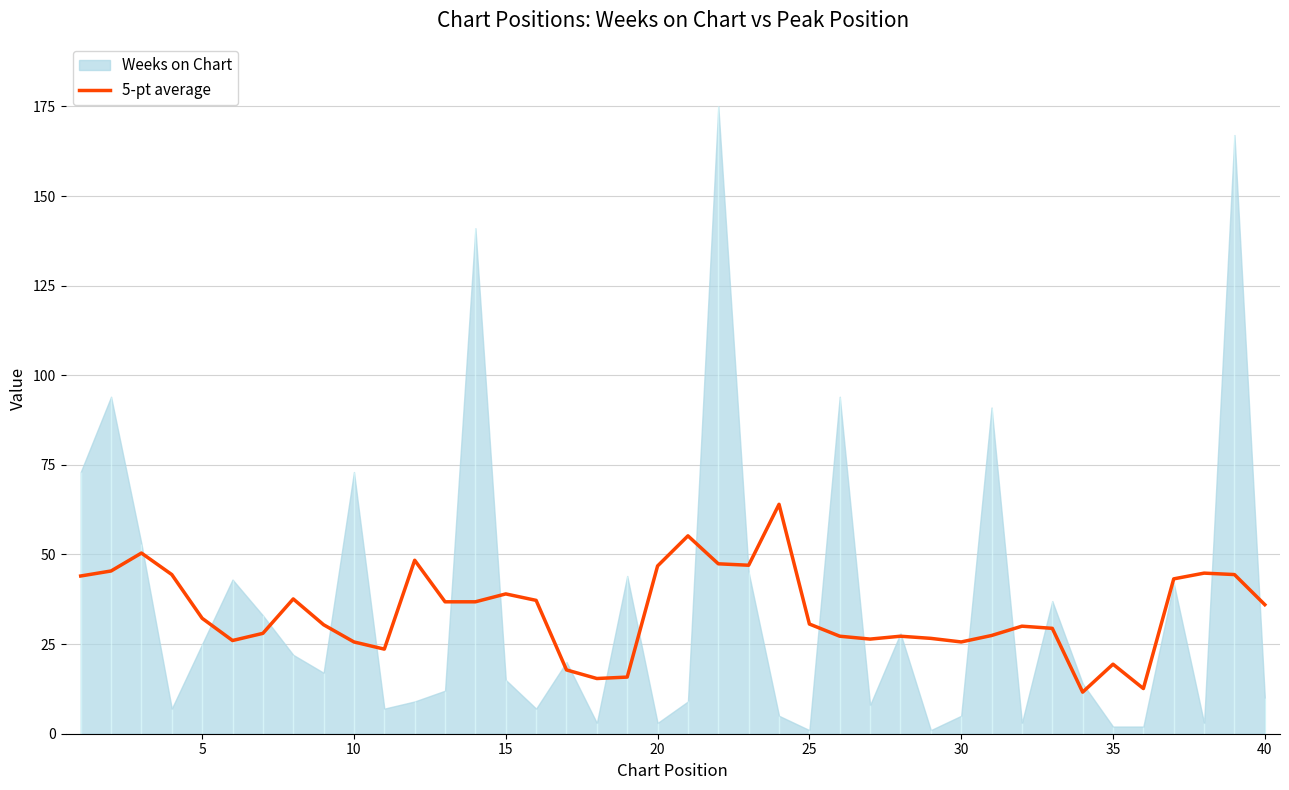

What is the sum of the values at 33 and 29?

37.2